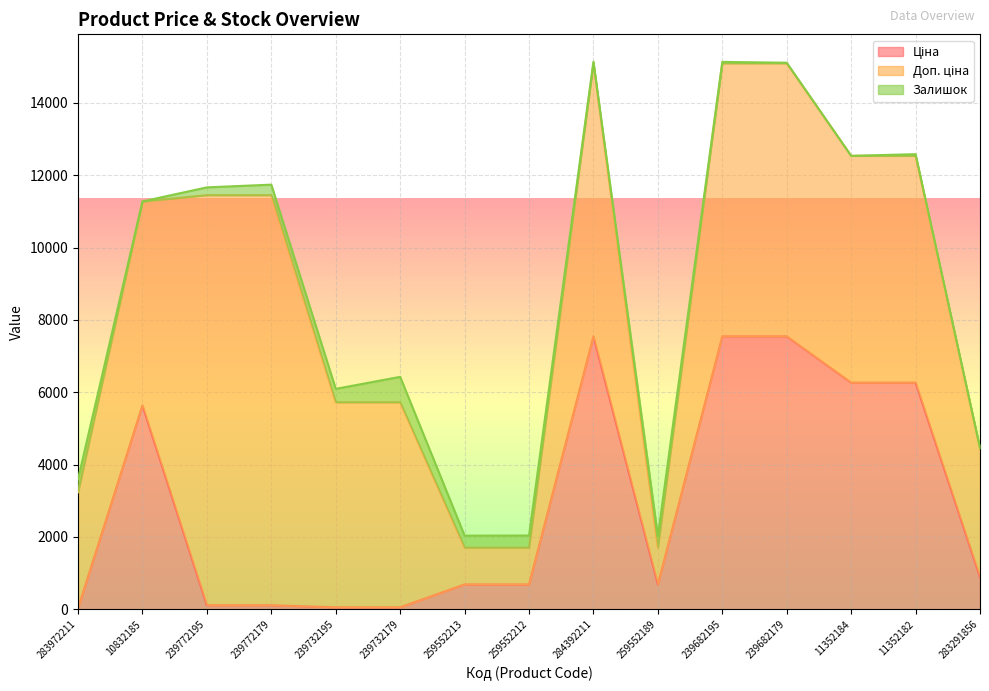

Where does the Ціна series first go above 689?

10832185